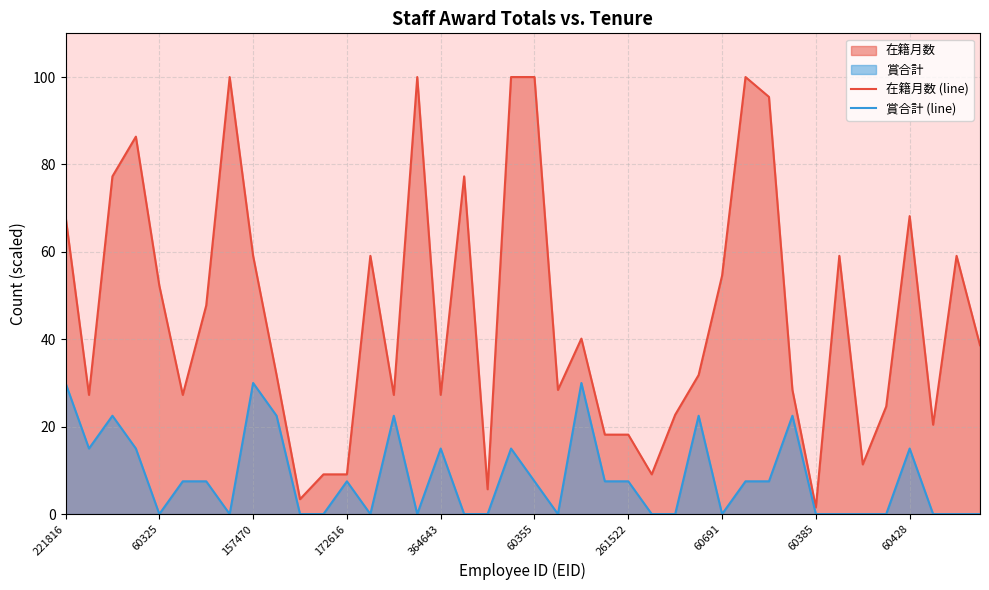

How many categories are shown in the chart?

40